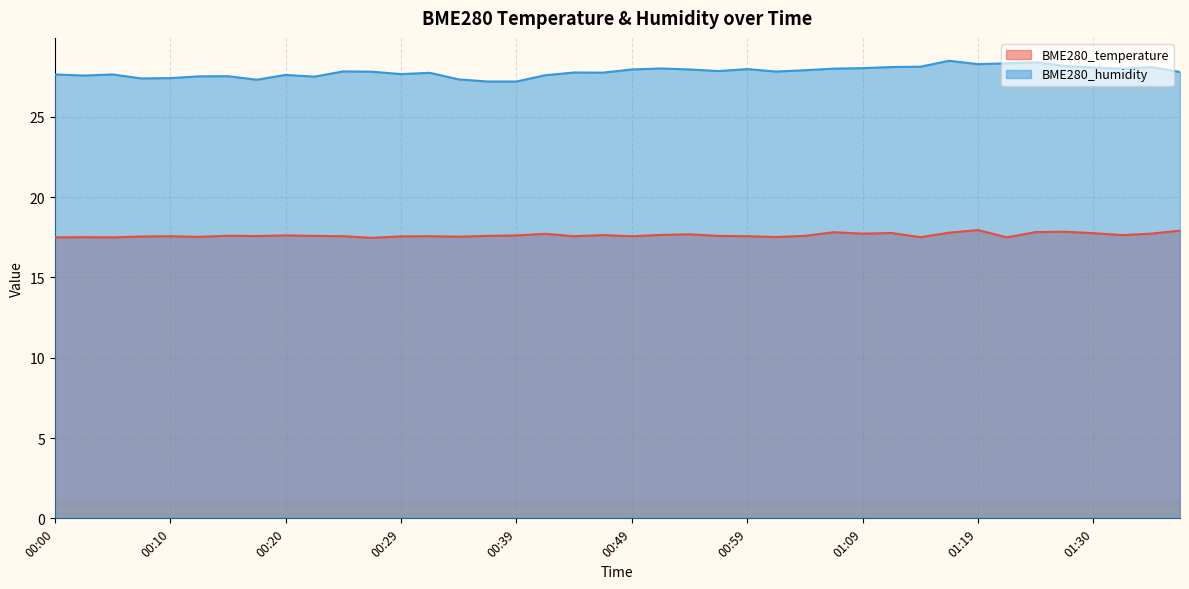

Between 00:32 and 00:10, which is larger?

00:32